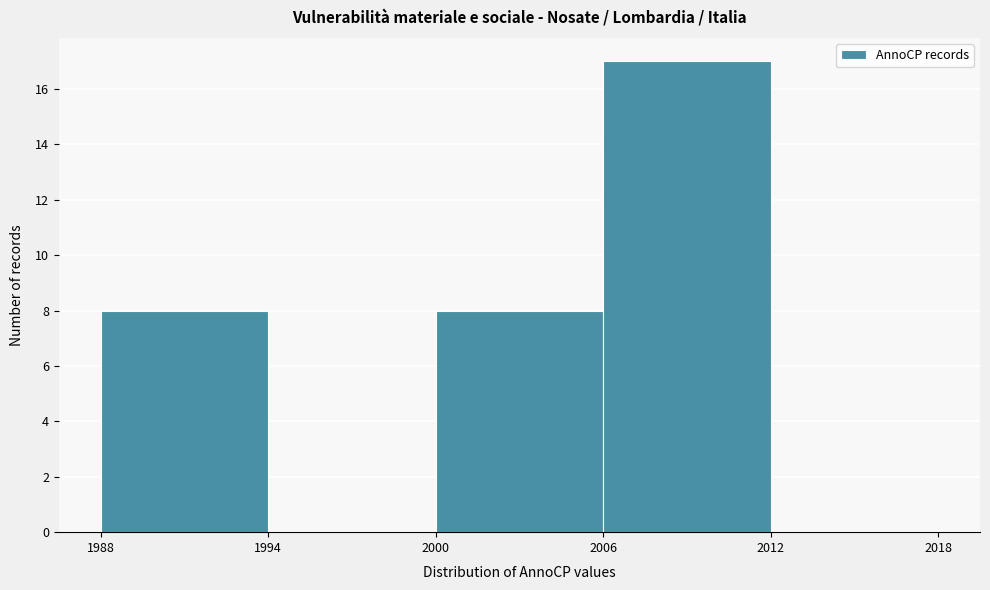

Reading left to right, transcribe this chart: for each bar, give the range it covers on the x-axis and its height. The values are not printed on the chart, so give them approximately, as read against the axis.

1988 to 1994: 8
1994 to 2000: 0
2000 to 2006: 8
2006 to 2012: 17
2012 to 2018: 0